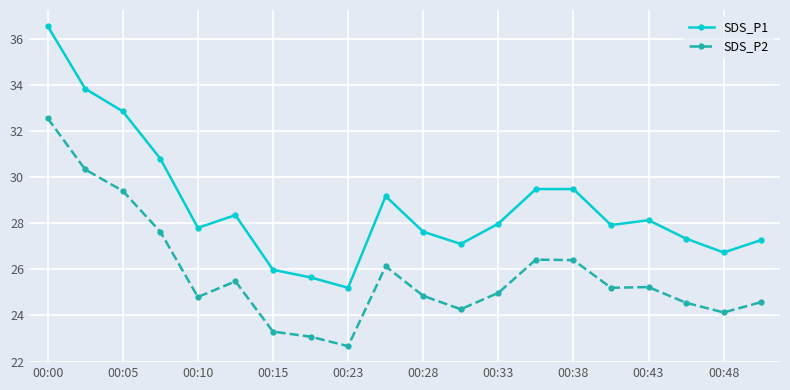

Count the number of categories in the chart.

20